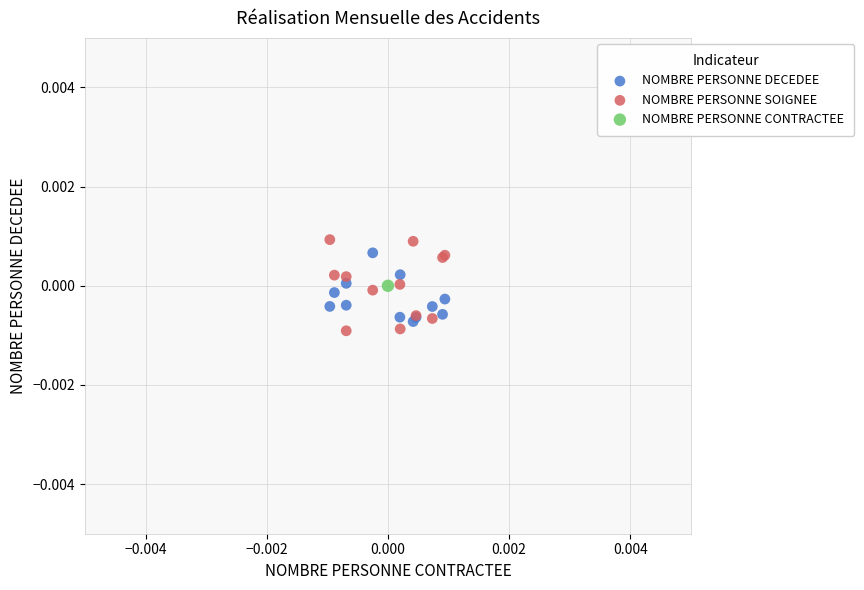

Which series reaches the minimum Y coordinate?

NOMBRE PERSONNE SOIGNEE